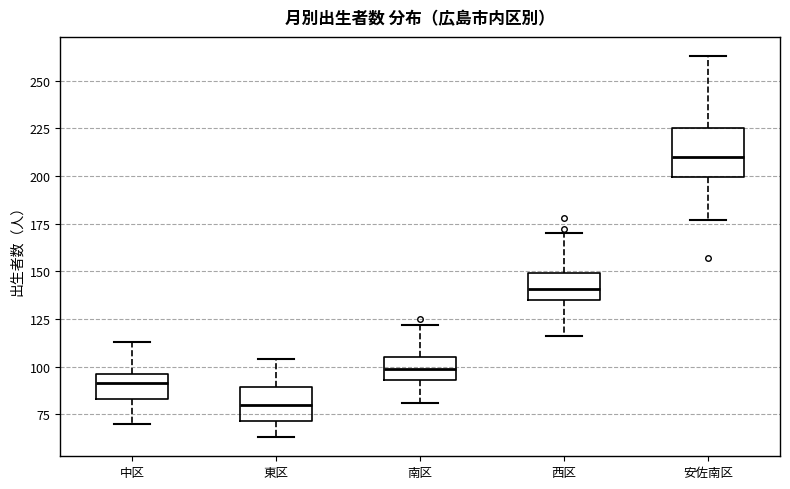

Which box's median line is the lowest?

東区